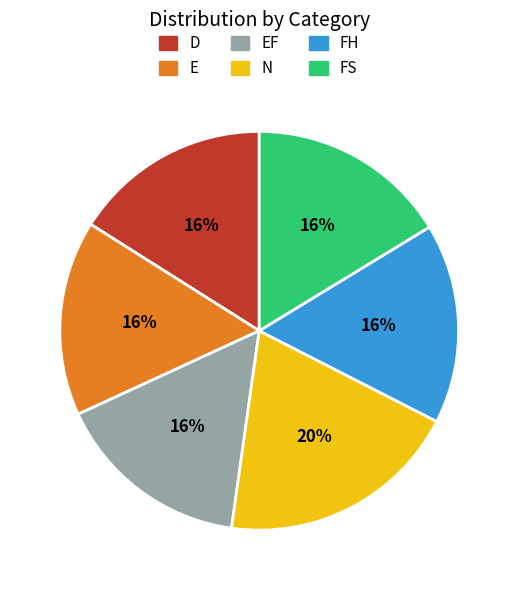

Is N the majority of the pie?

No